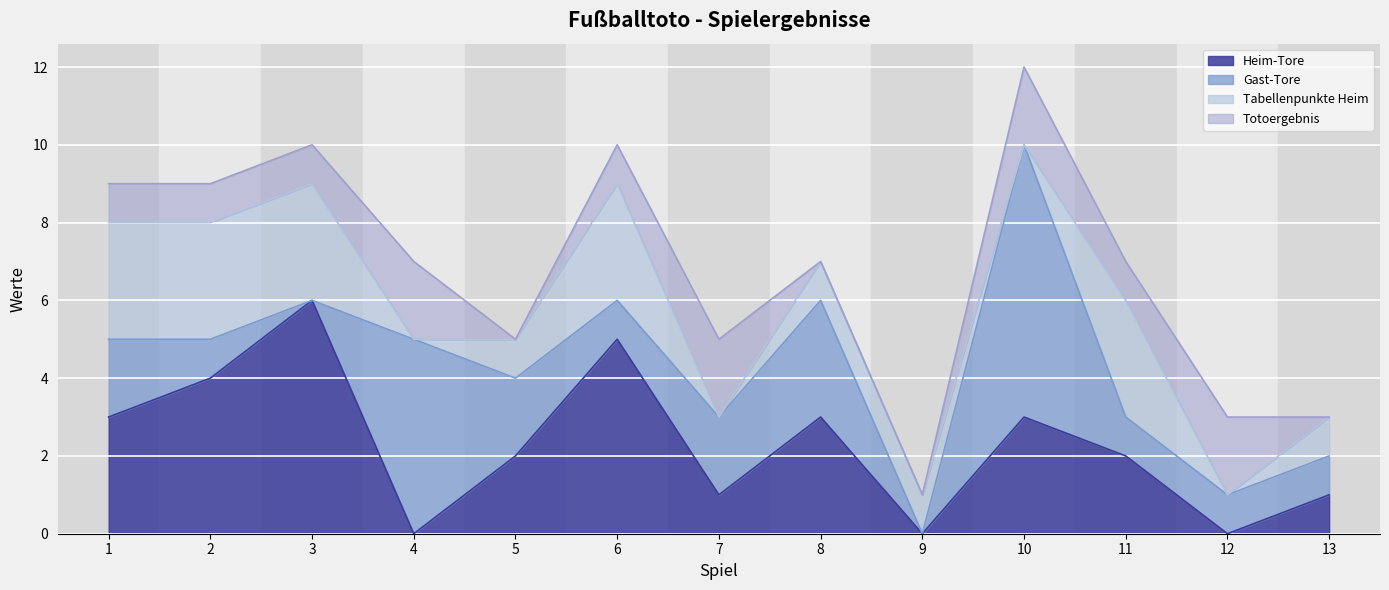

Is the value of Gast-Tore at 10 greater than the value of Heim-Tore at 8?

Yes